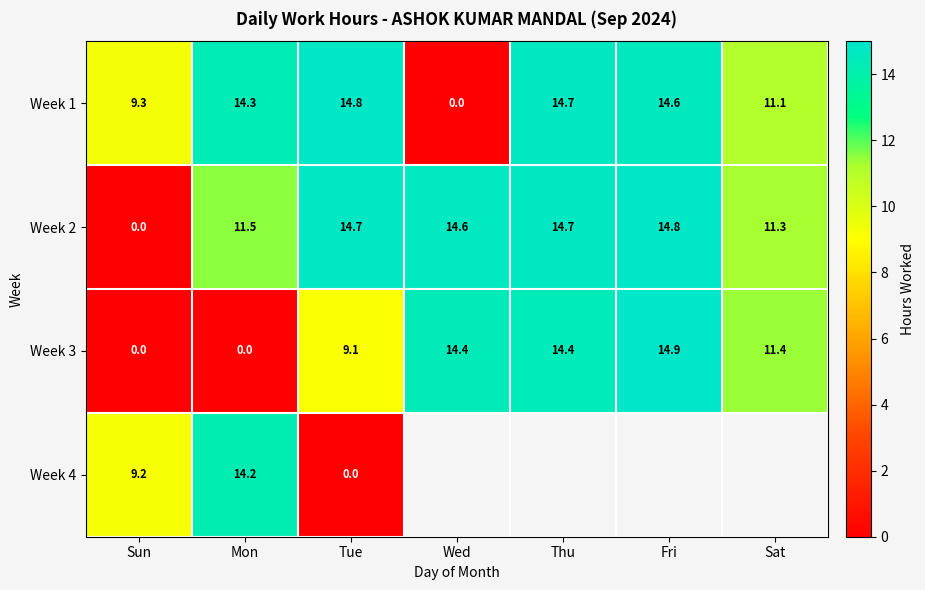

At which label does Week 2 reach its peak?

Fri